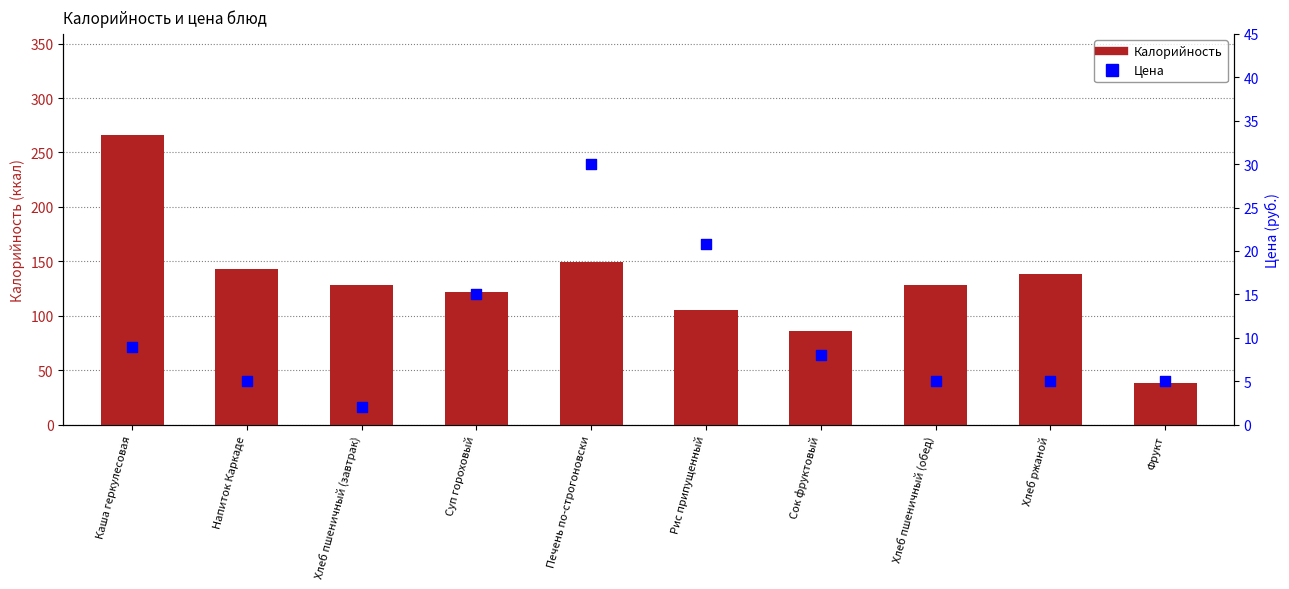

What are all the series names shown in the legend?

Калорийность, Цена